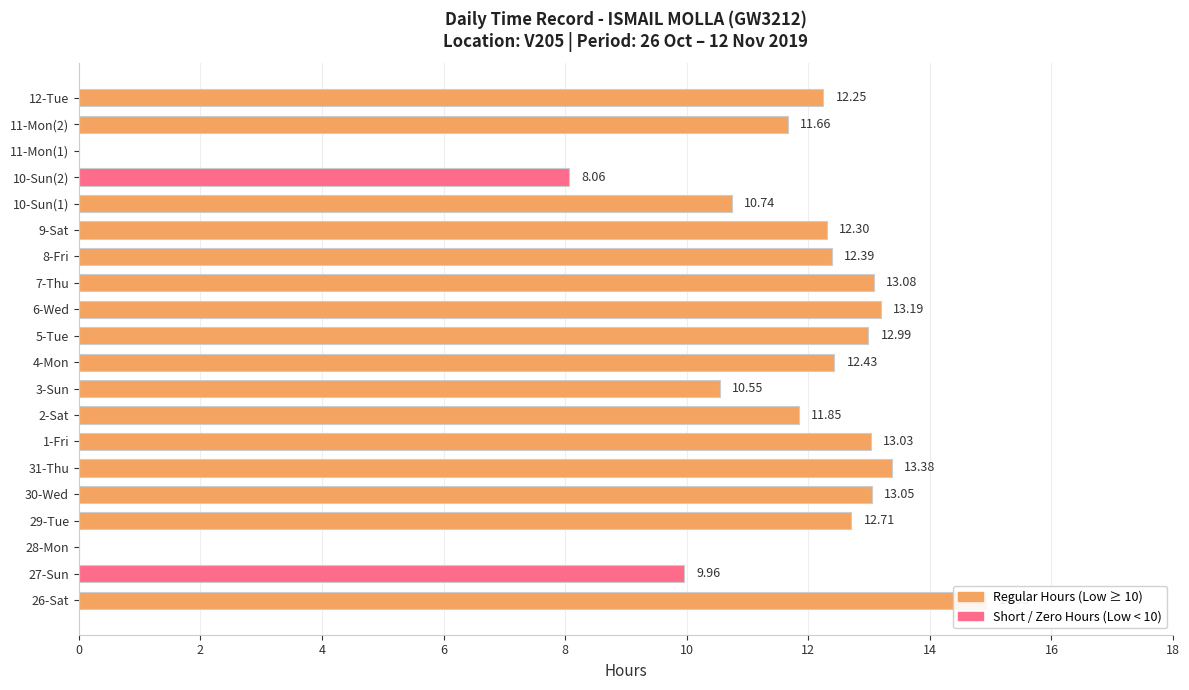

How many data points are less than 12?

8